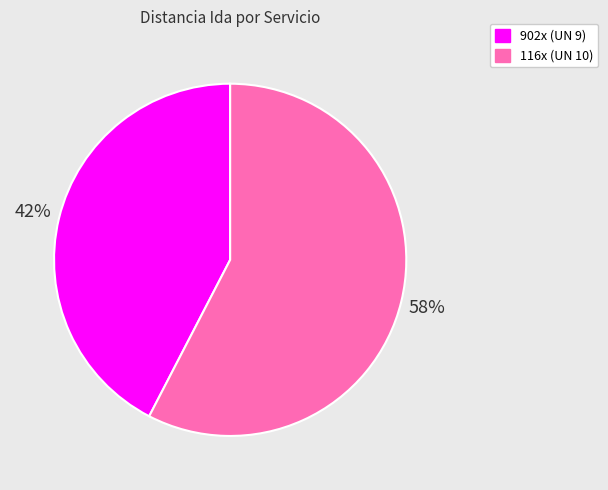

To the nearest percent, what is the combined percentage of 902x (UN 9) and 116x (UN 10)?

100%